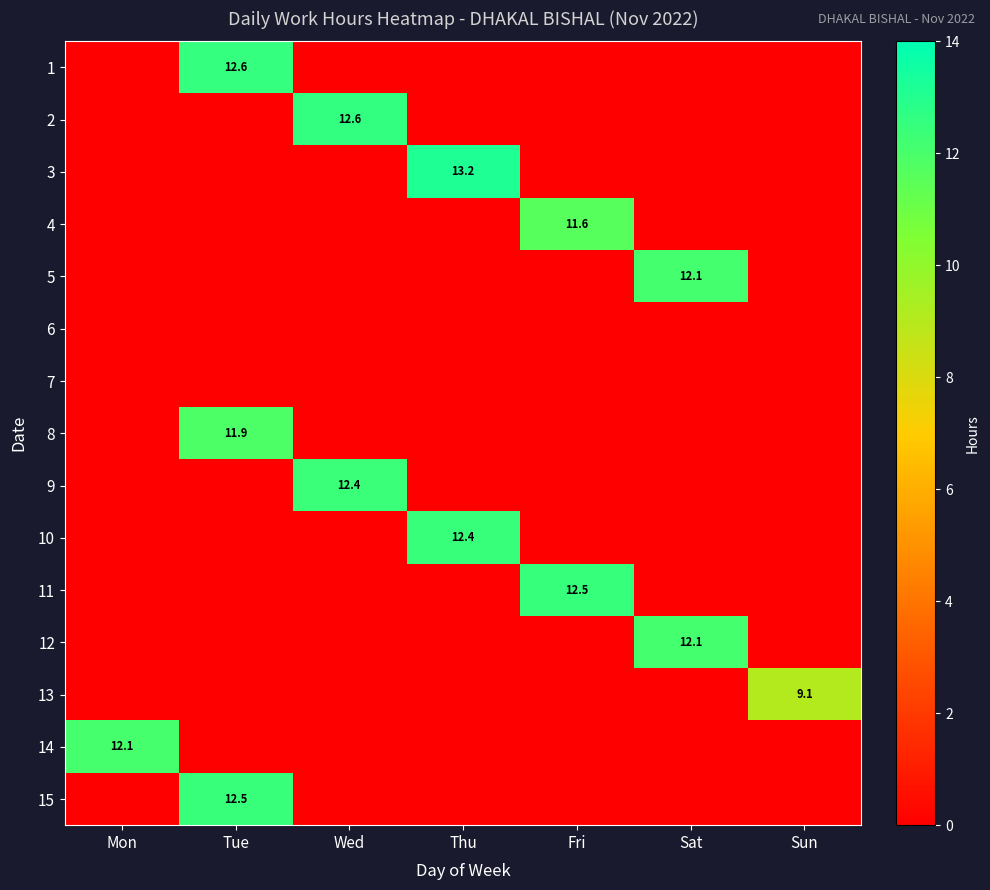

How many distinct data groups are displayed?

15